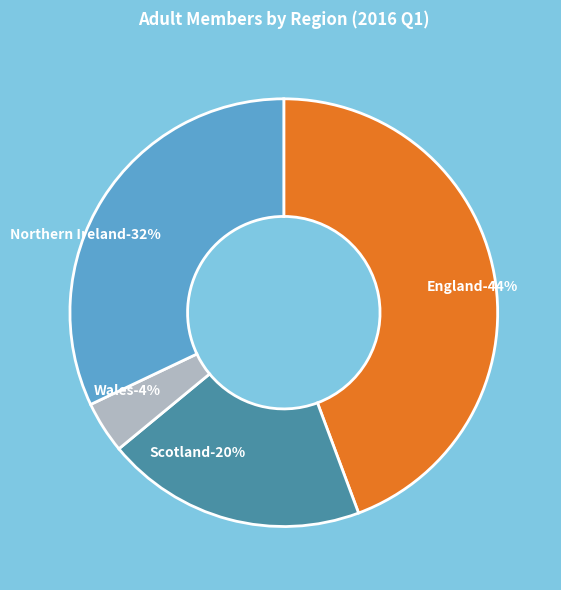

Rank the categories by value from lowest to highest.

Wales, Scotland, Northern Ireland, England